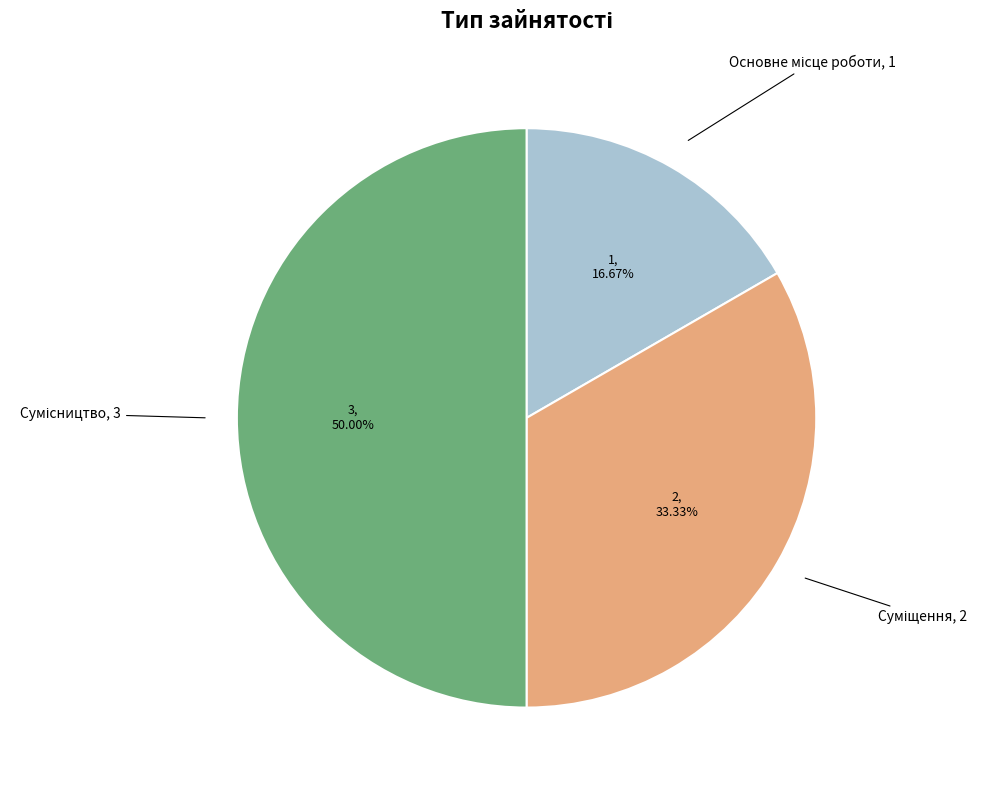

How many segments does this pie chart have?

3